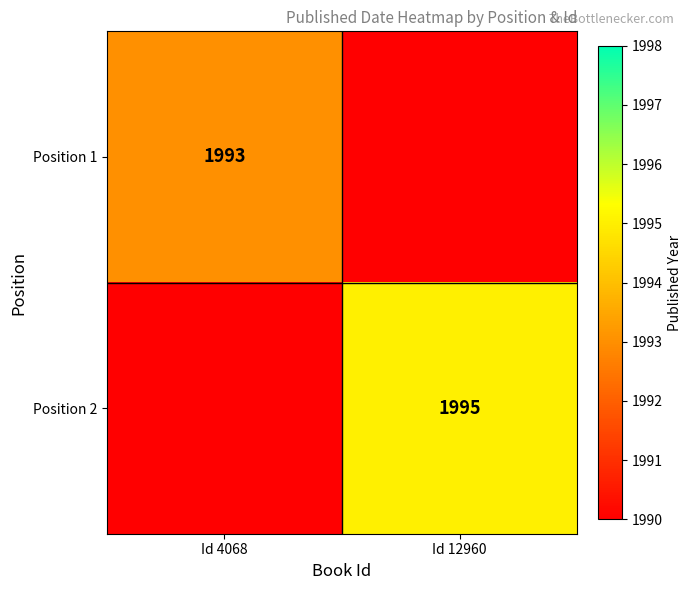

The Position 2 series shows 891 at Id 12960. True or false?

False